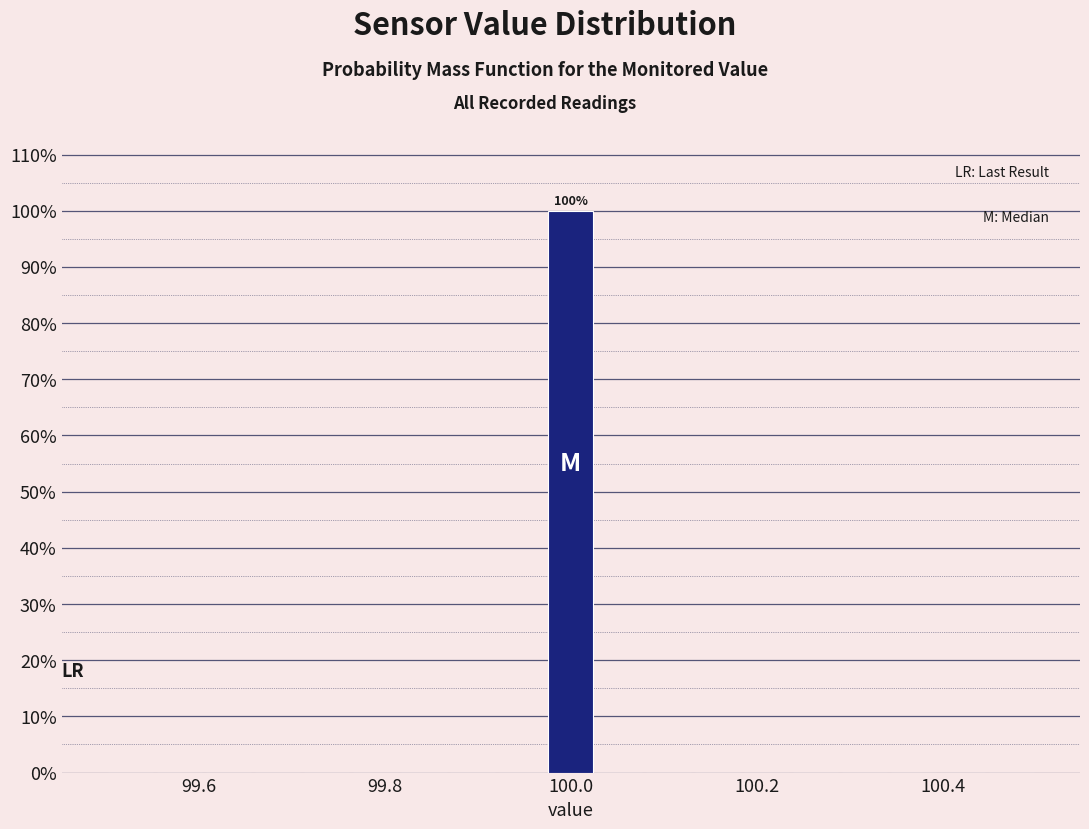

Read against the x-axis, roughly where is the centre of the tallest bar?

100.00